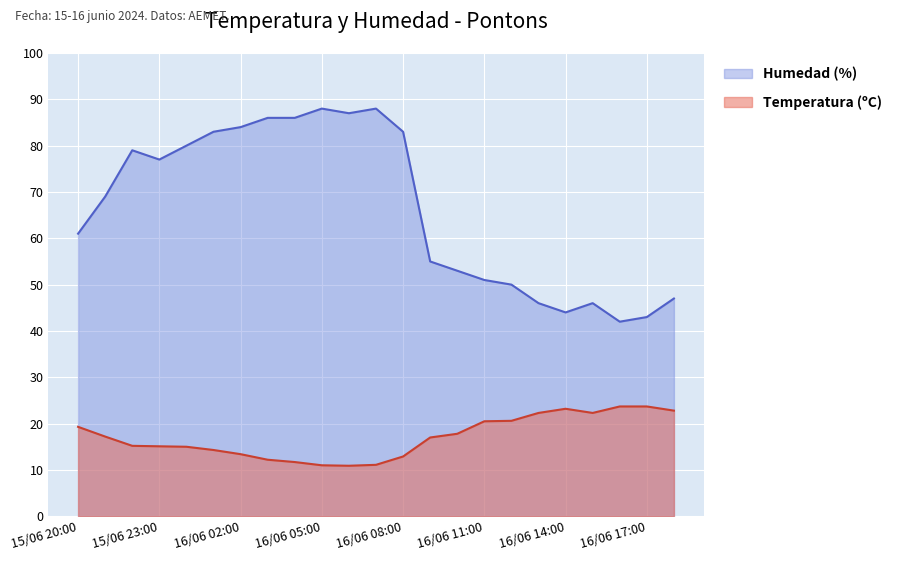

How many interior local peaks does the Humedad (%) series have?

4